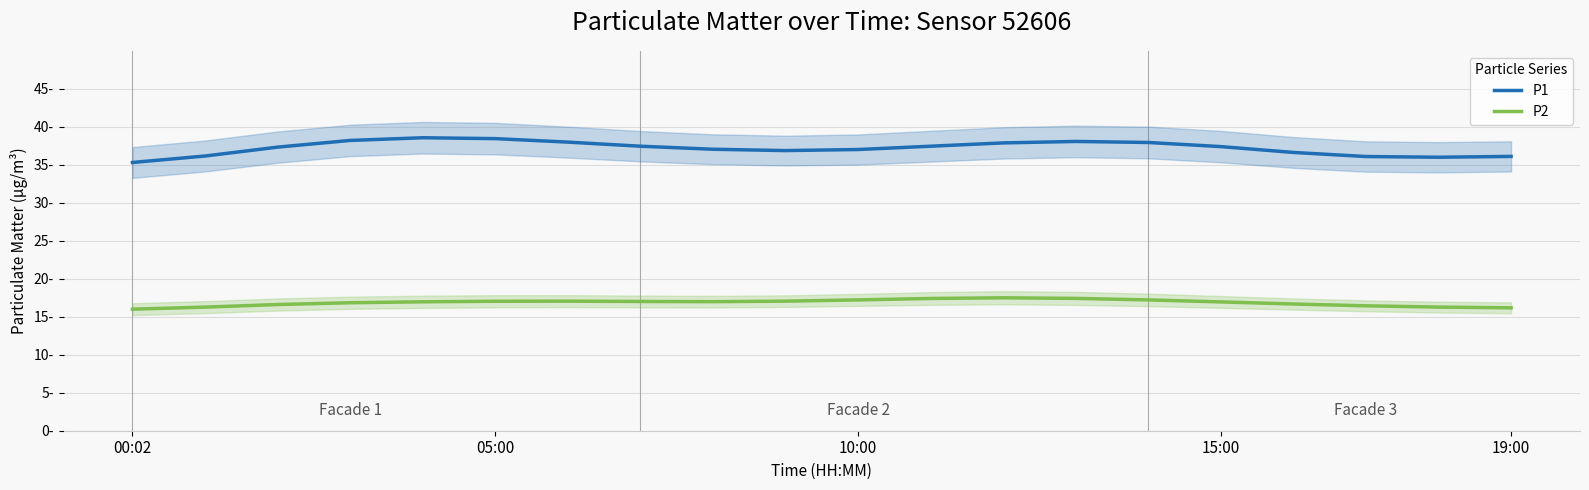

Reading right to left, list all the values displayed in this chart.

P1: 36.1	36.0	36.1	36.6	37.4	37.9	38.1	37.9	37.4	37.0	36.9	37.0	37.4	38.0	38.4	38.6	38.2	37.3	36.2	35.3
P2: 16.2	16.3	16.4	16.7	17.0	17.2	17.4	17.5	17.4	17.2	17.1	17.0	17.0	17.1	17.0	17.0	16.8	16.6	16.3	16.0